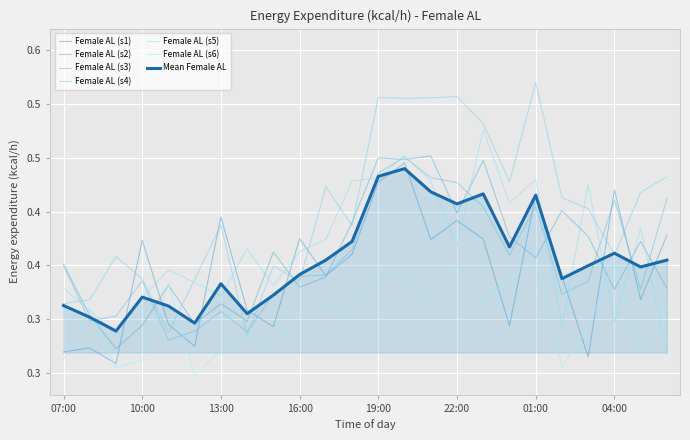

Does the chart display data point markers on the line(s)?

No